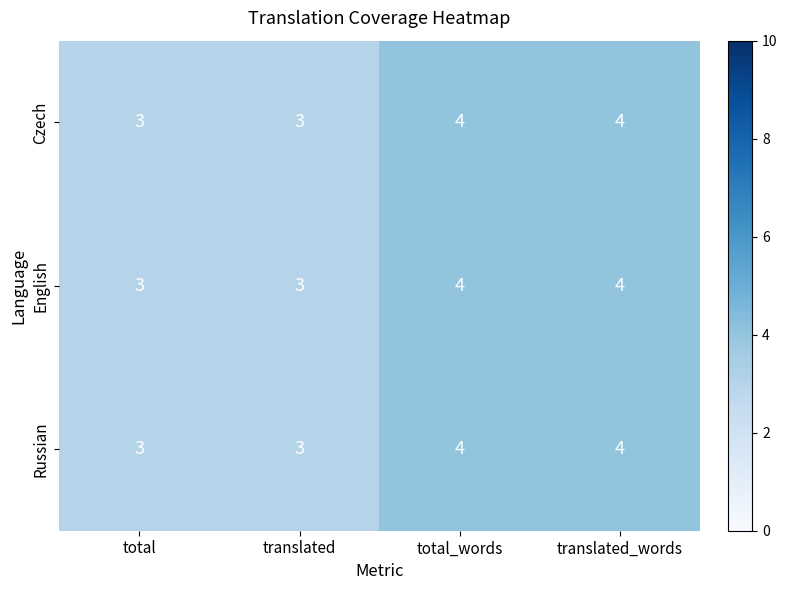

Count the number of categories in the chart.

4